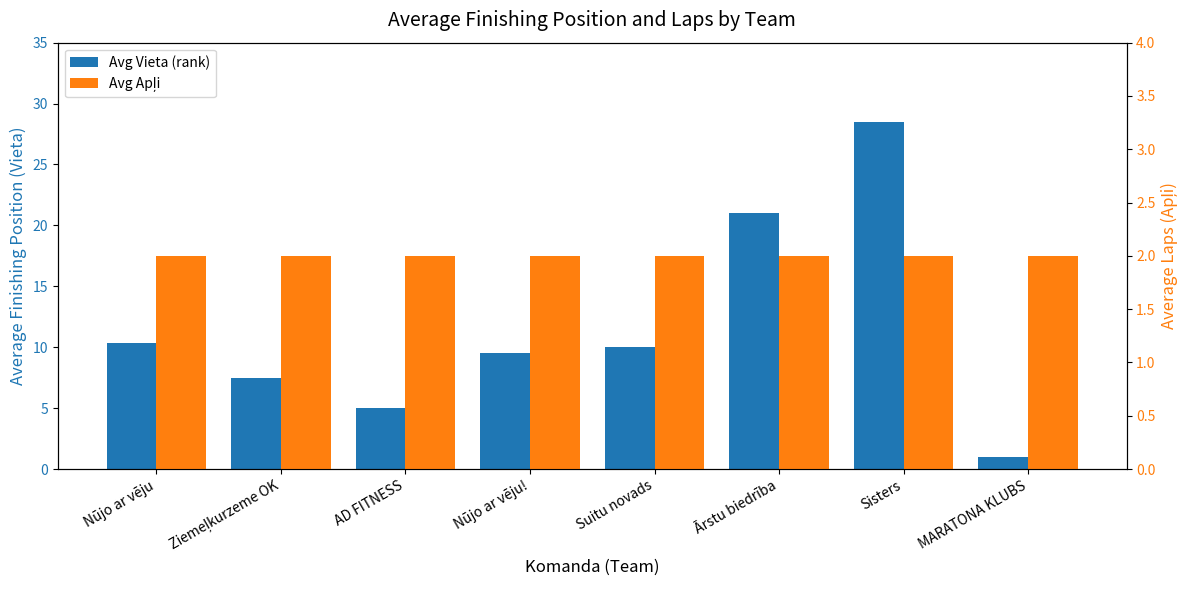

Reading right to left, list all the values displayed in this chart.

Avg Vieta (rank): 1.0	28.5	21.0	10.0	9.5	5.0	7.5	10.4
Avg Apļi: 2.0	2.0	2.0	2.0	2.0	2.0	2.0	2.0